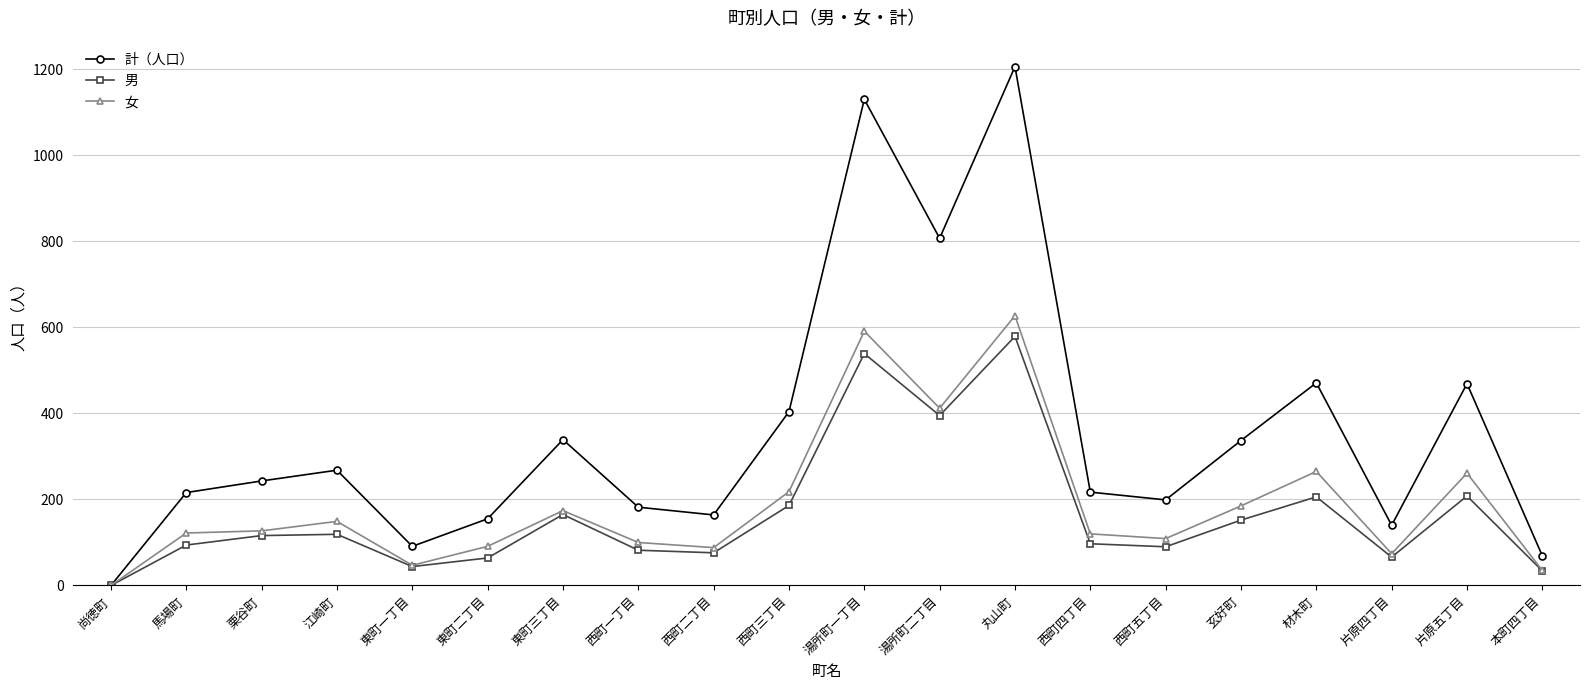

Is it true that 男 equals 44 at 東町一丁目?

True